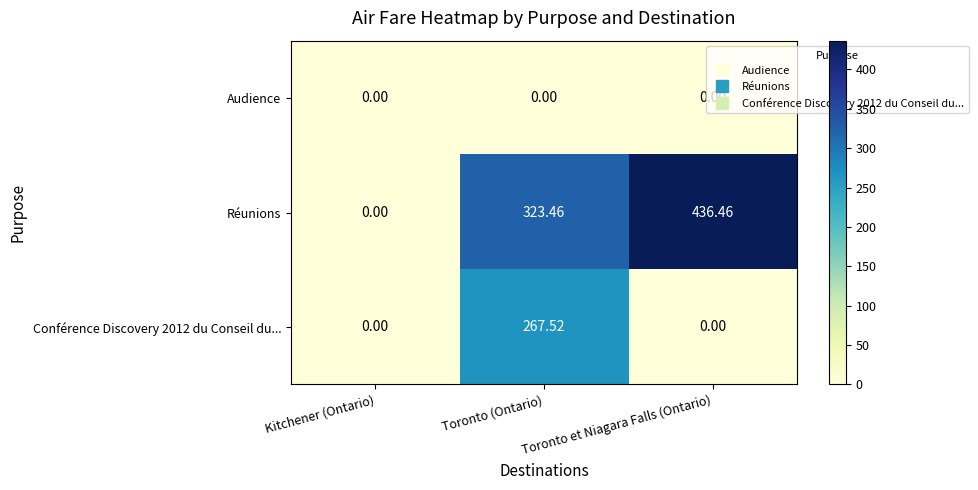

At which label does Réunions first exceed 323?

Toronto (Ontario)